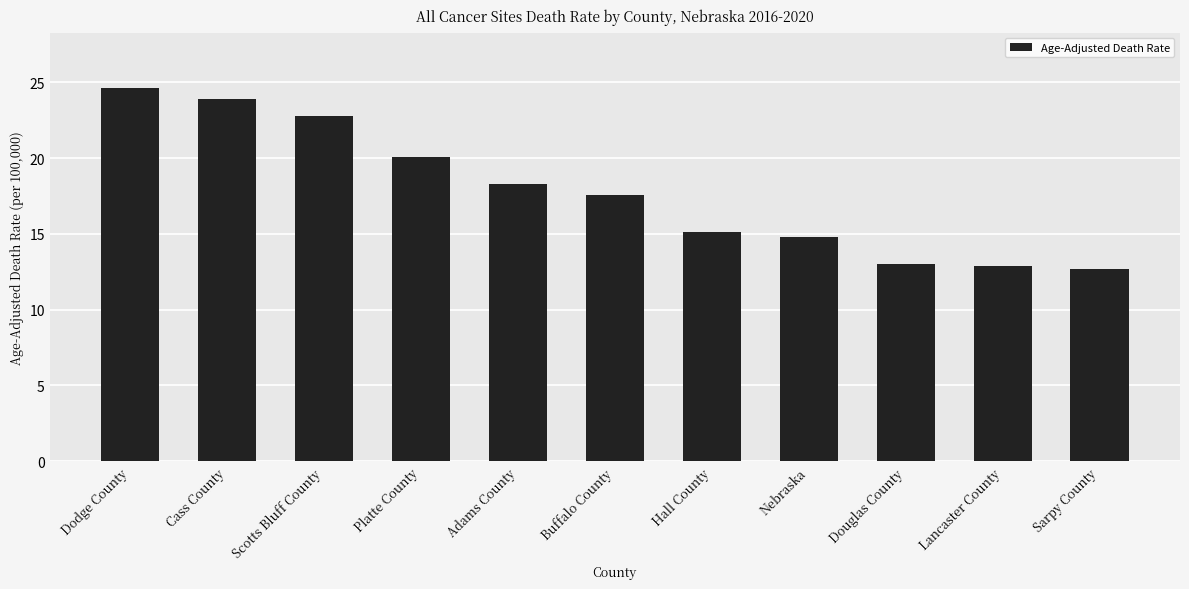

What is the difference between the second highest and second lowest values?

11.0